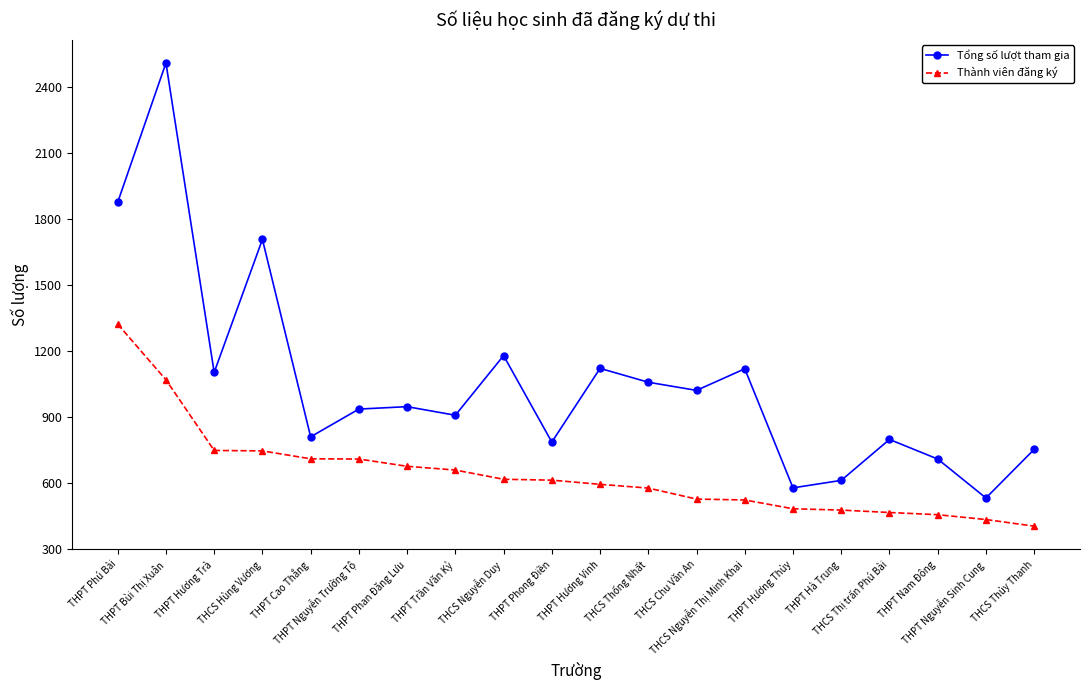

Which series has the largest total across all categories?

Tổng số lượt tham gia